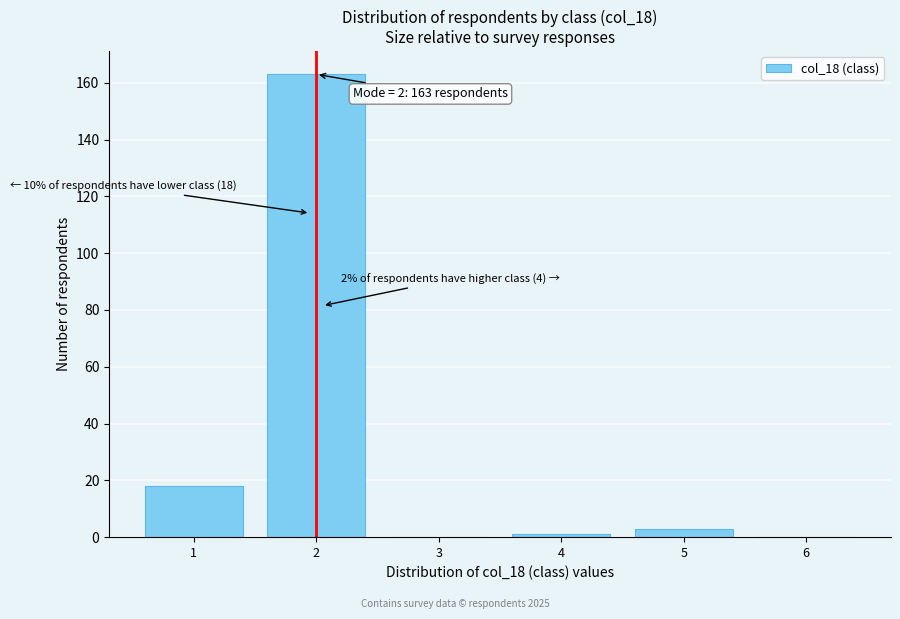

Reading left to right, transcribe all the data shown in this chart.

1=18	2=163	3=0	4=1	5=3	6=0